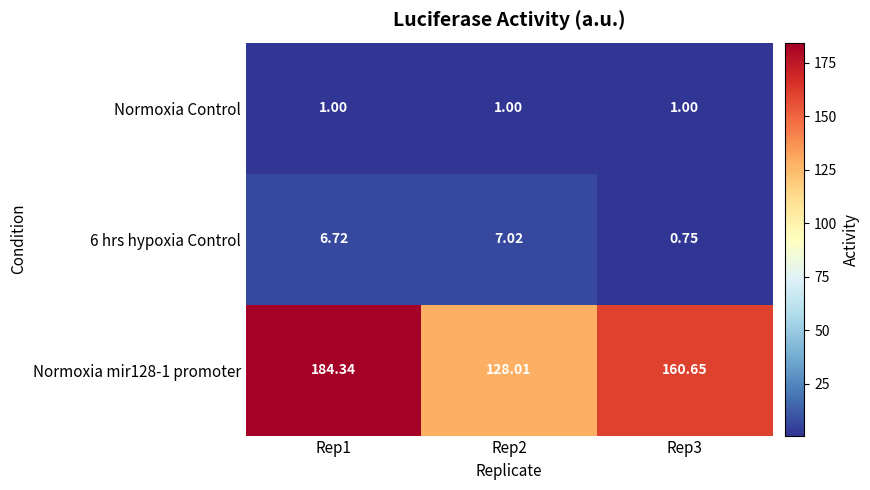

Which series has the largest total across all categories?

Normoxia mir128-1 promoter